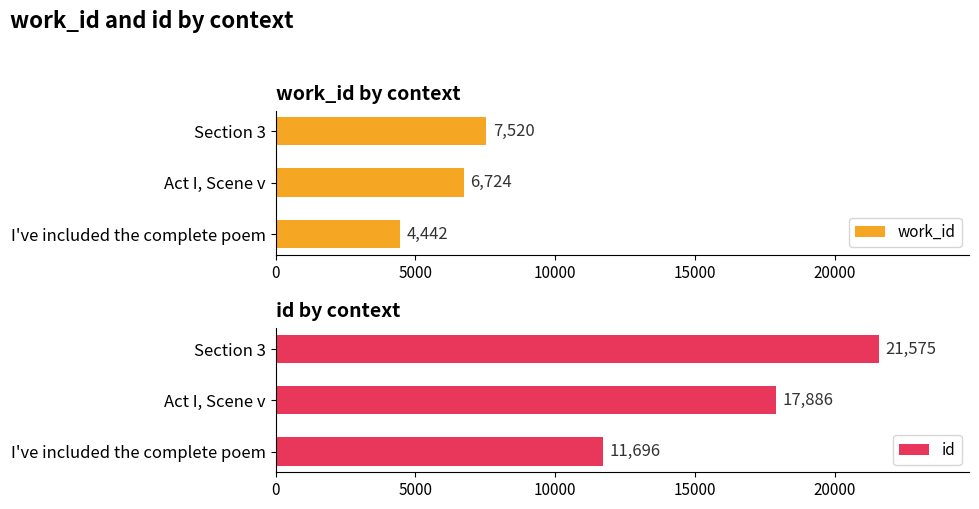

What is the value of the id bar at the 1st from the left?

11696